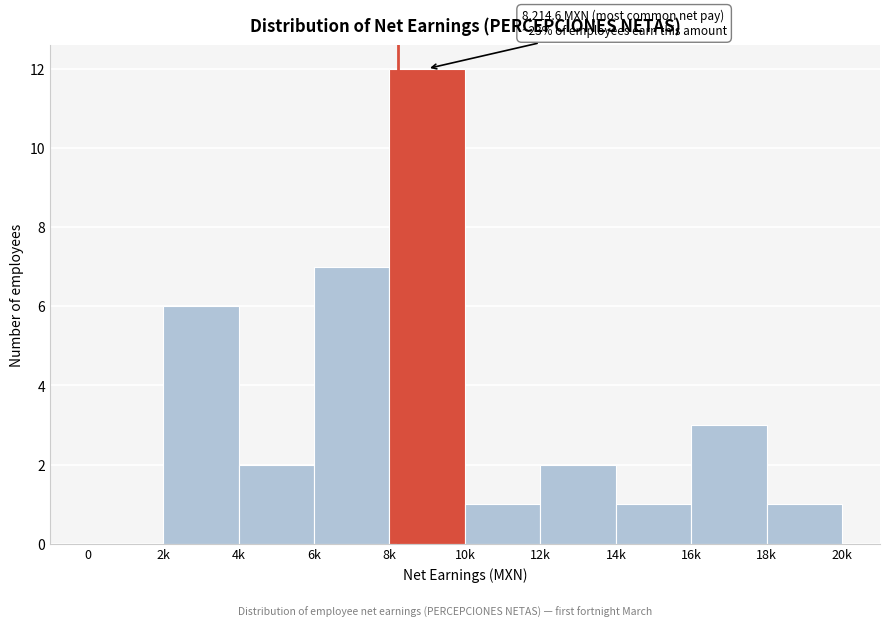

Reading left to right, list all the values displayed in this chart.

0=0	2k=6	4k=2	6k=7	8k=12	10k=1	12k=2	14k=1	16k=3	18k=1